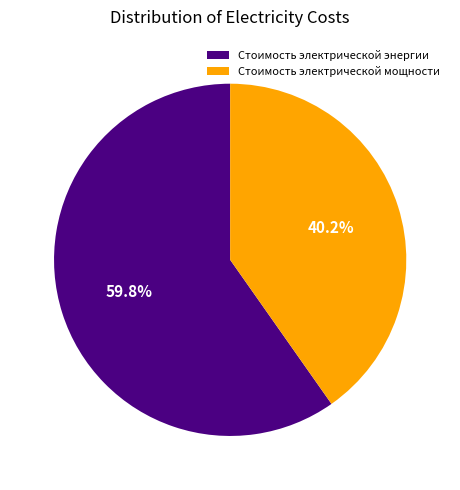

Which slice is the largest?

Стоимость электрической энергии